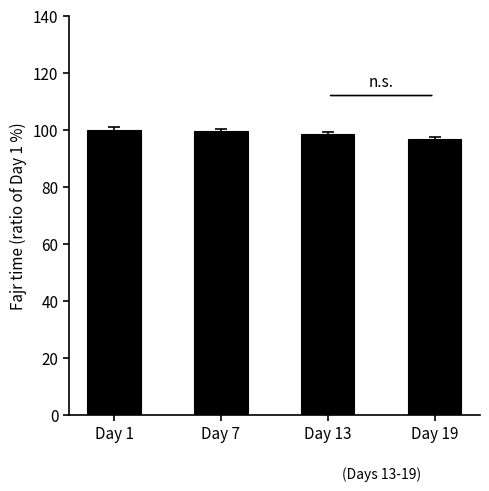

Read the value at Day 7.

99.5